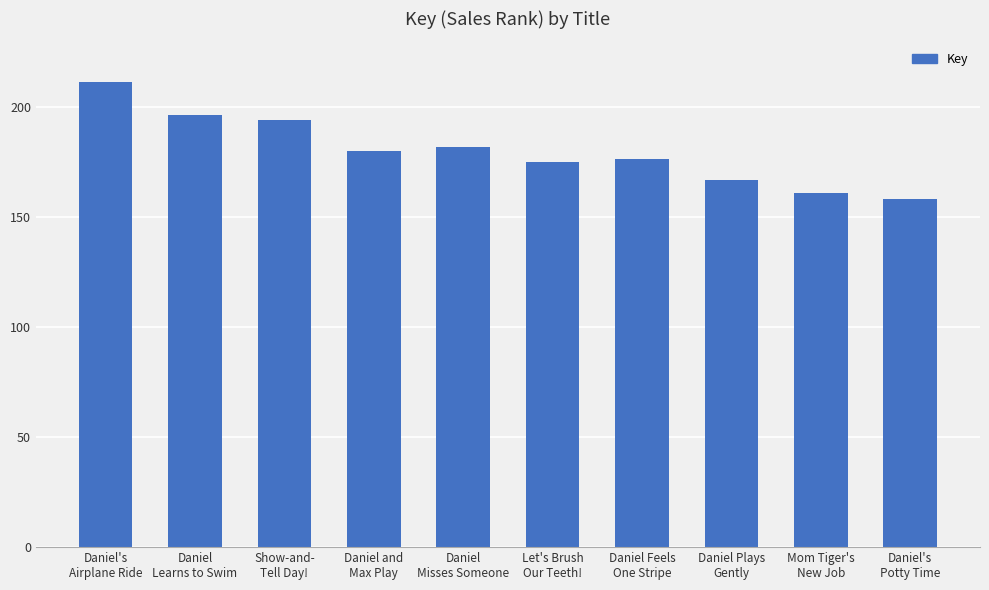

What position from the left is Show-and-
Tell Day!?

3